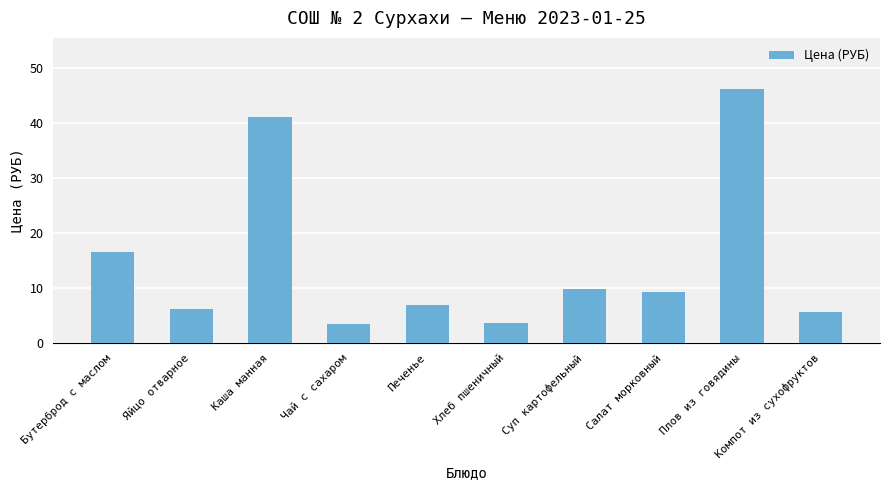

What is the label of the 6th bar from the left?

Хлеб пшеничный